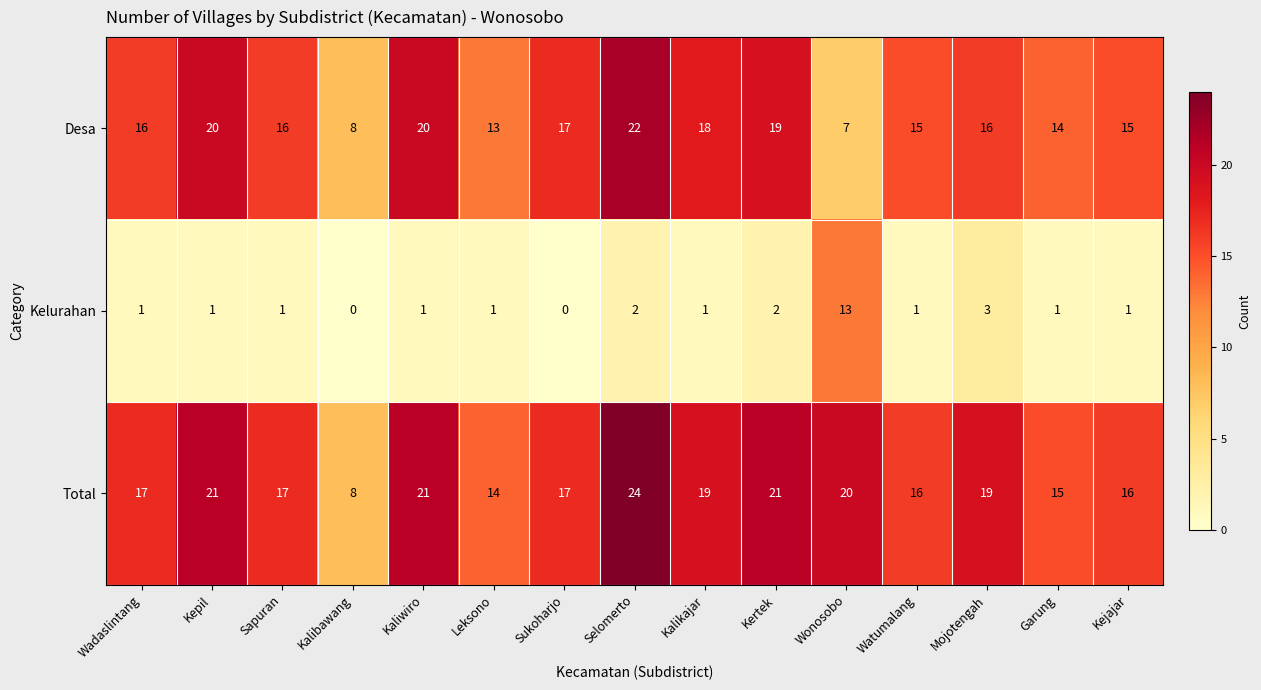

How many values in the Kelurahan series are below 1?

2